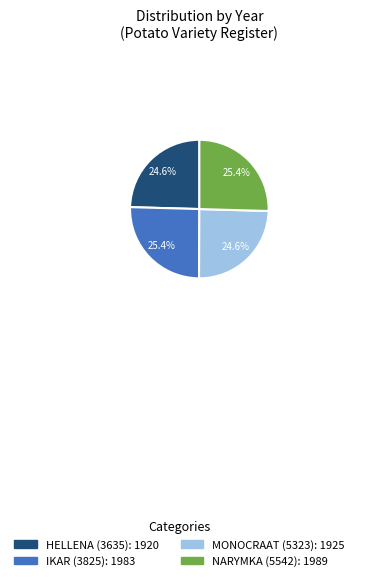

How many slices are in this pie chart?

4